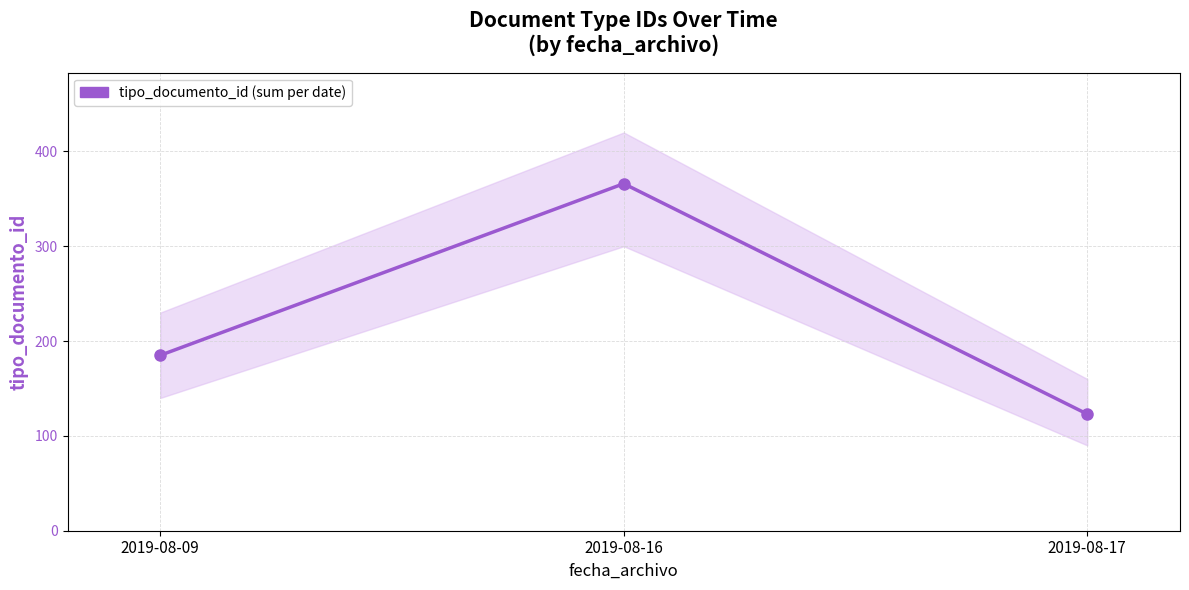

How many lines are shown in the chart?

1